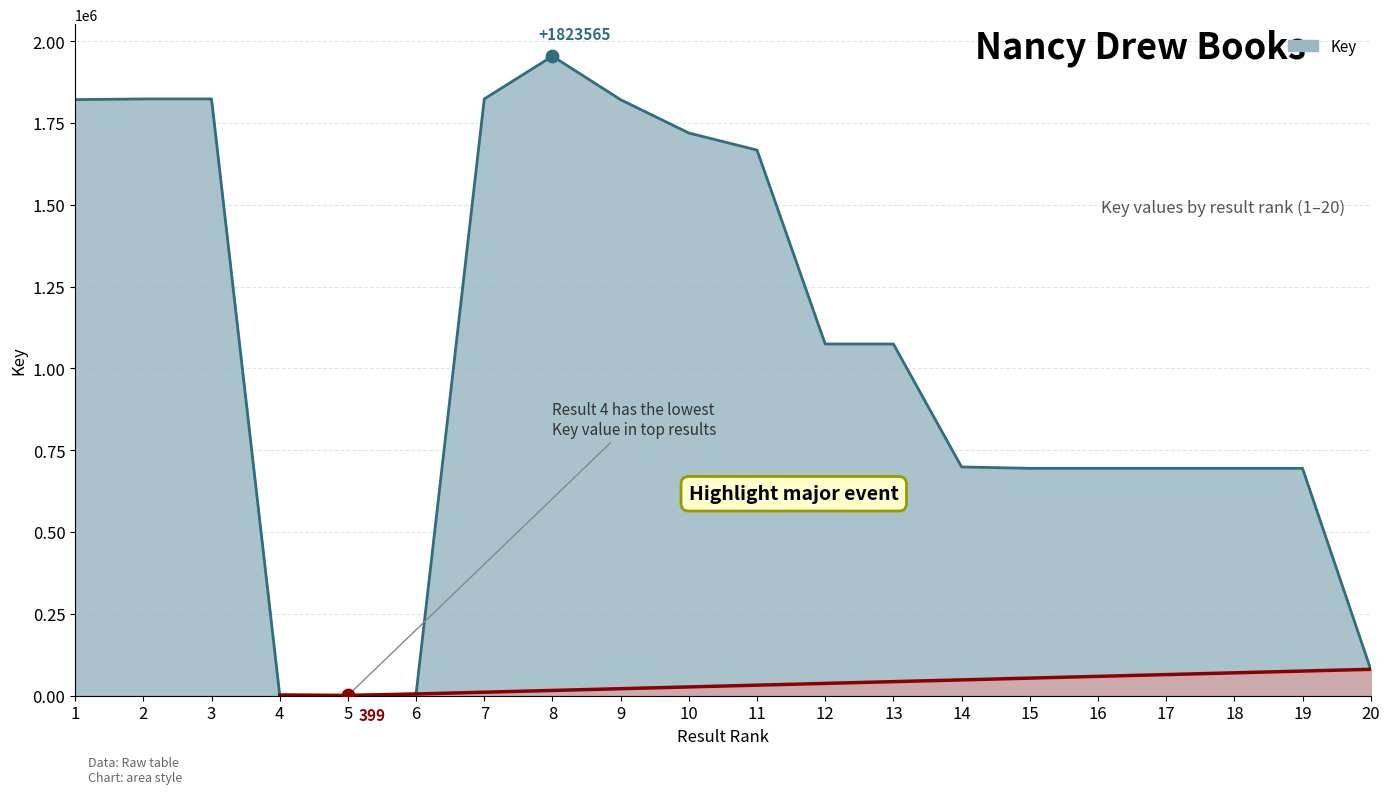

Between 5 and 18, which is larger?

18